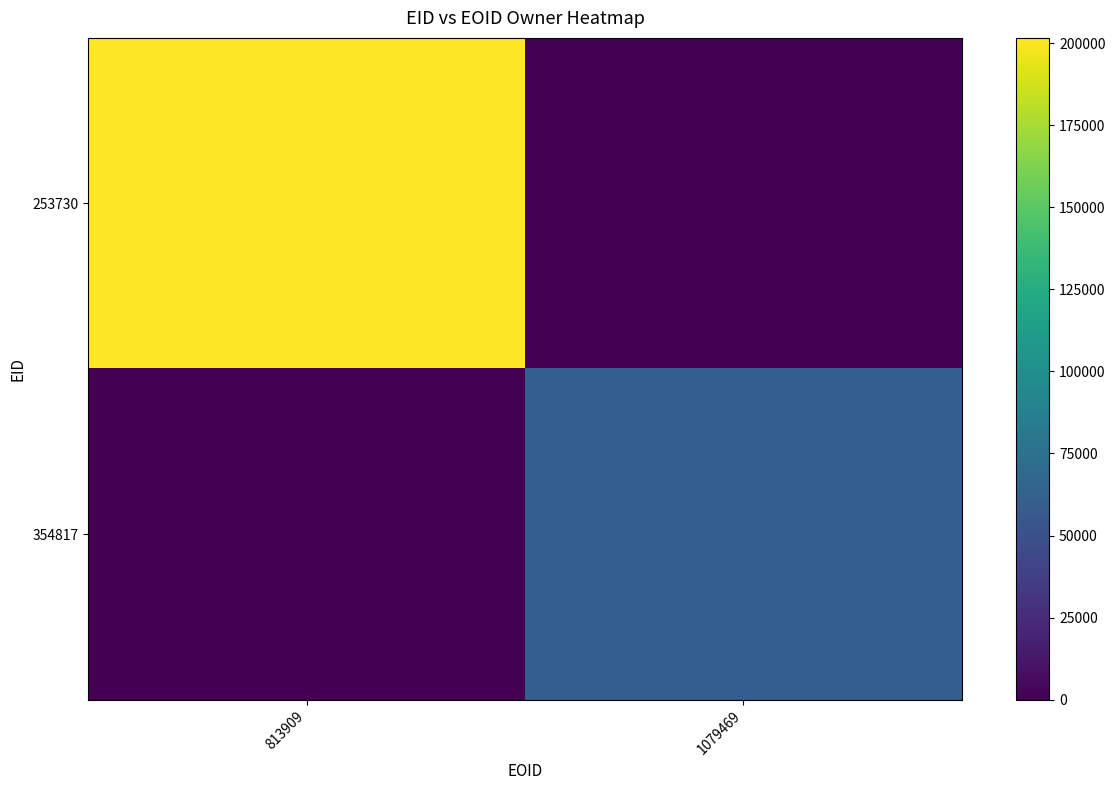

List the series in order of their overall mean, lowest first.

354817, 253730